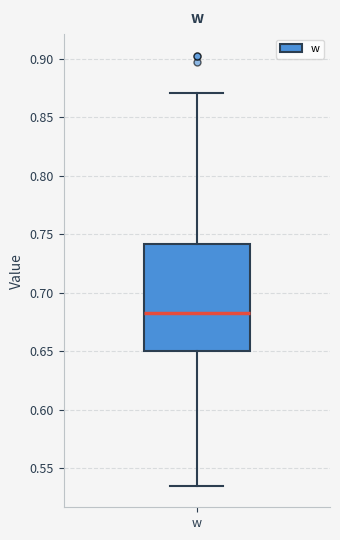

Read this box plot against the y-axis: the position of the median line, the range covered by the box, and the ends of both whiskers. The values are not printed on the chart, so give them approximately, as read against the axis.

median 0.685, box 0.650 to 0.740, whiskers 0.535 to 0.870